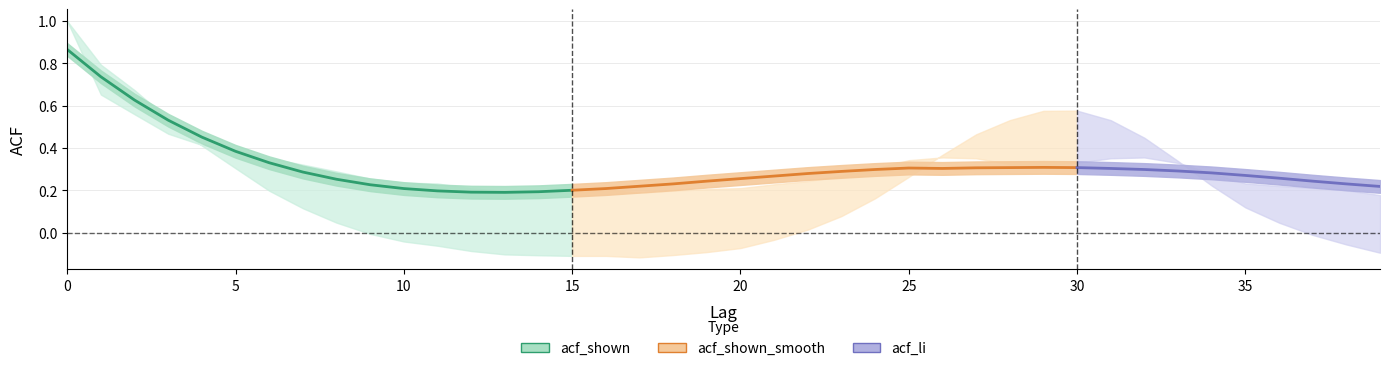

Where is the first local minimum?

13